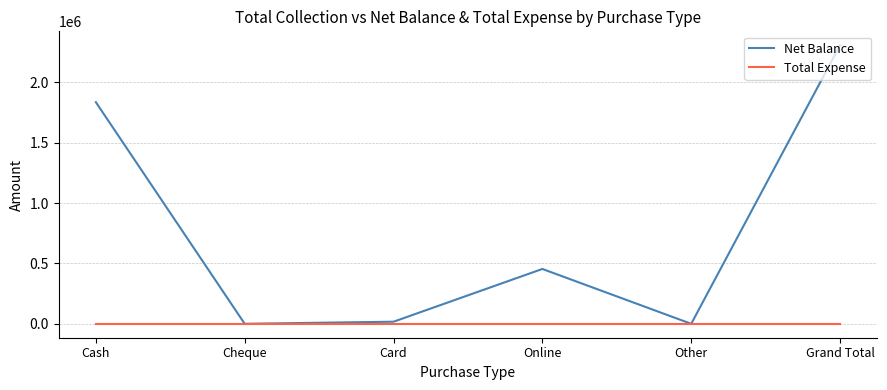

What value does the Net Balance series have at Online?

454017